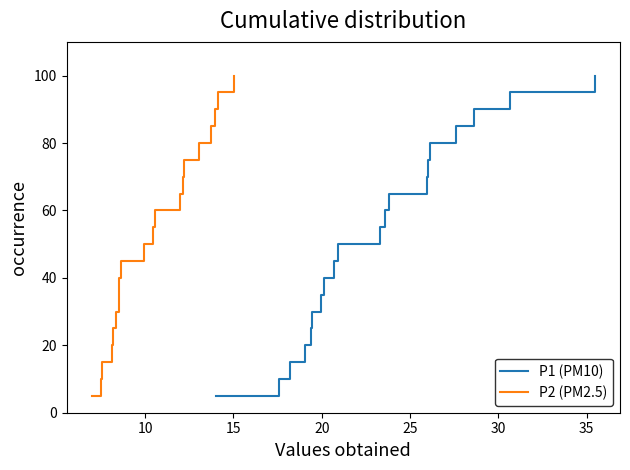

Which series has the largest total across all categories?

P1 (PM10)